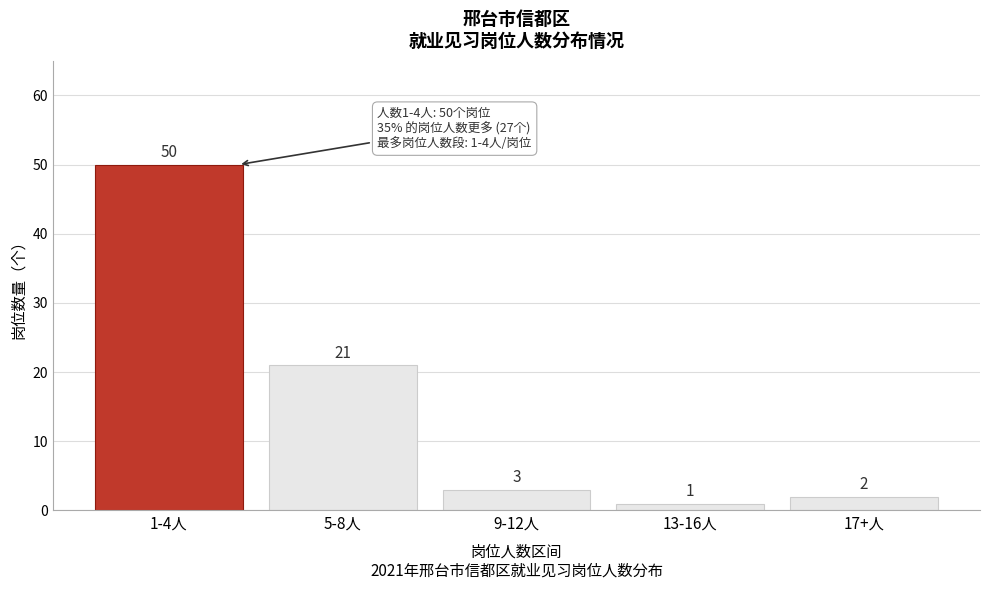

Reading left to right, extract all data points from this chart.

1-4人=50	5-8人=21	9-12人=3	13-16人=1	17+人=2